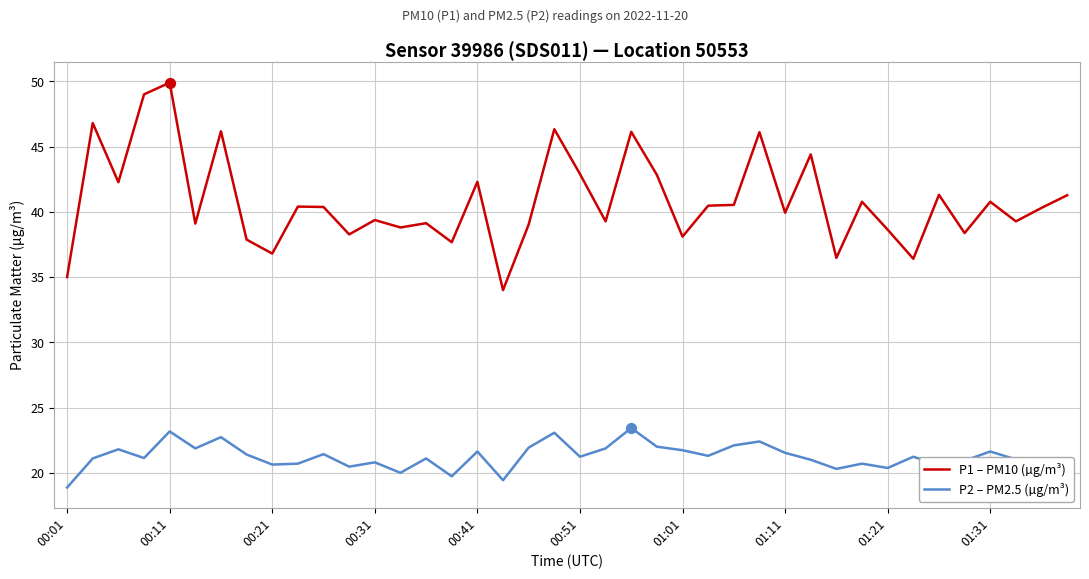

What is the difference between the maximum and minimum values in the P2 – PM2.5 (µg/m³) series?

4.6